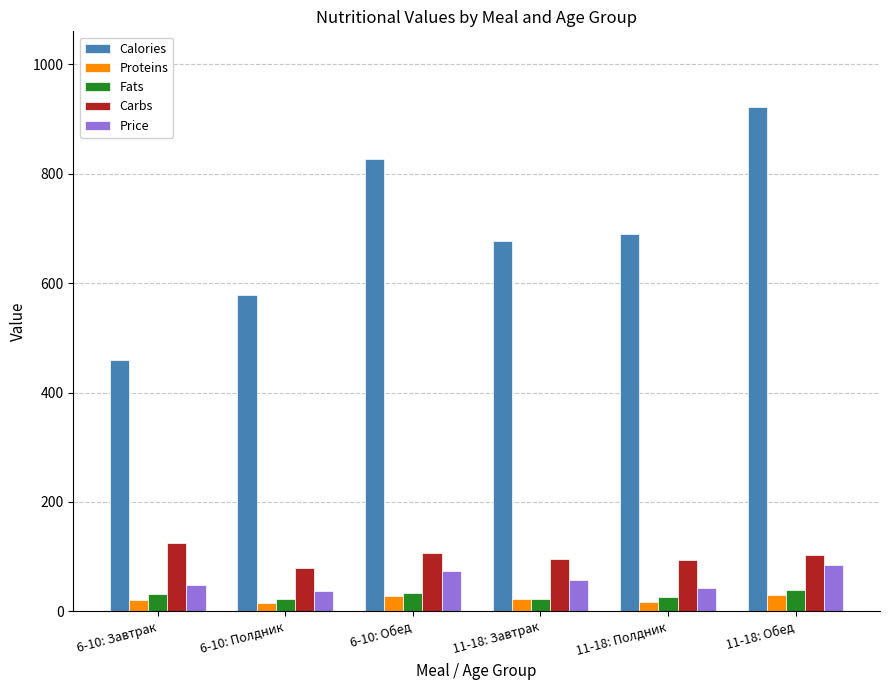

Which series has the largest total across all categories?

Calories